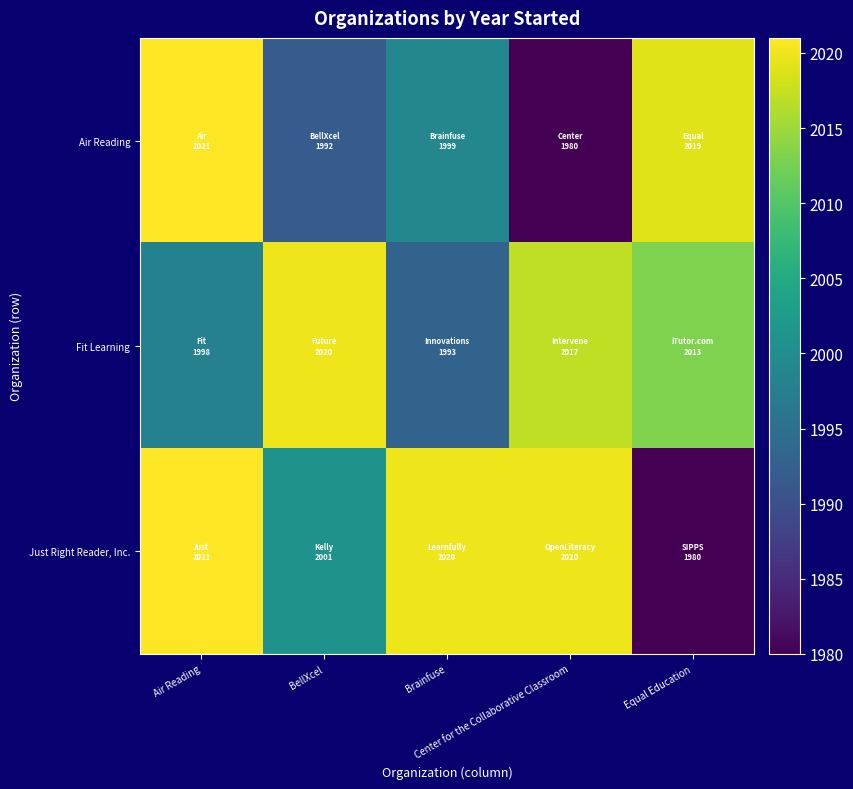

What is the spread (max minus min) of values at BellXcel?

28